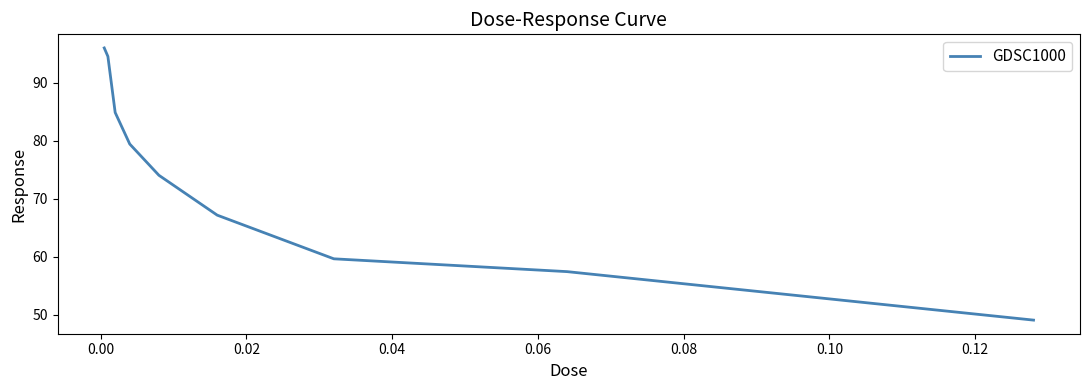

What is the minimum value shown in the chart?

49.1